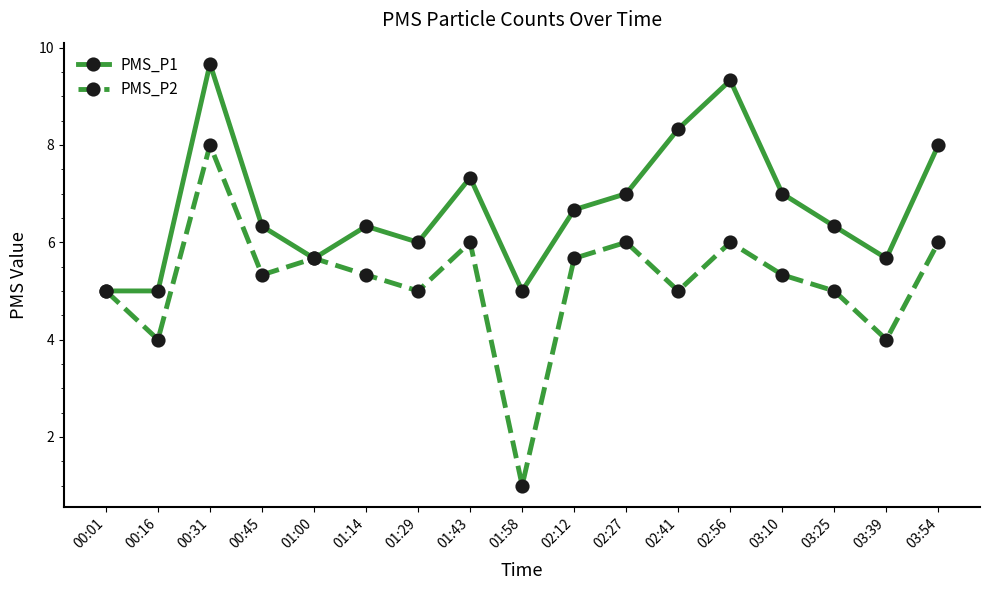

What is the difference between the maximum and minimum values in the PMS_P2 series?

7.0